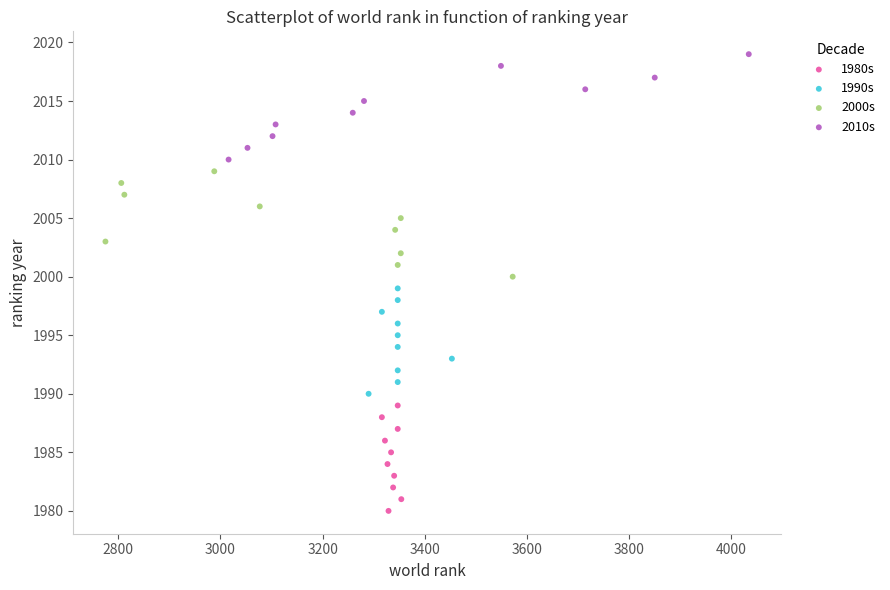

Which series reaches the minimum Y coordinate?

1980s